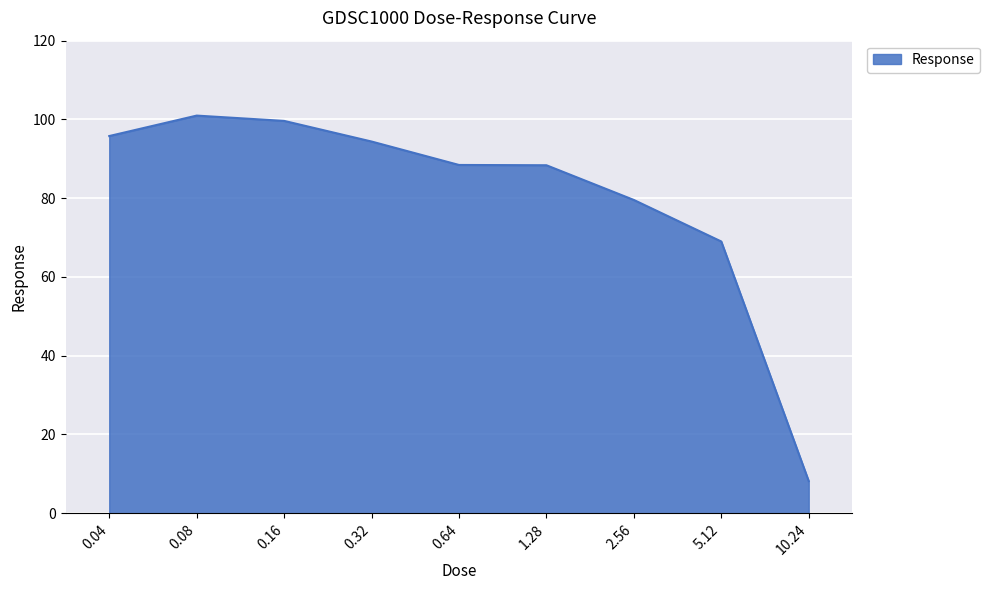

Where is the data nearest to the value 54?

5.12